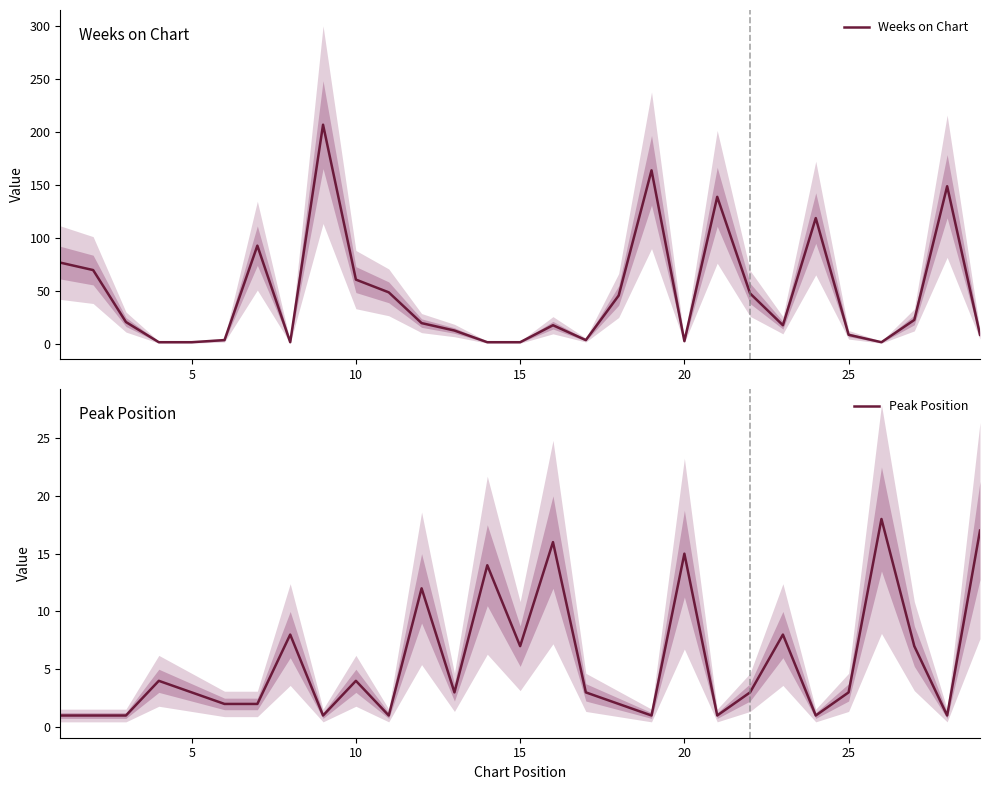

Is this an area chart (filled region under the line)?

No